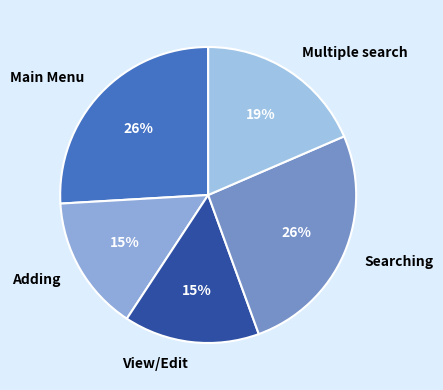

To the nearest percent, what is the difference between the View/Edit and Multiple search slice percentages?

4%